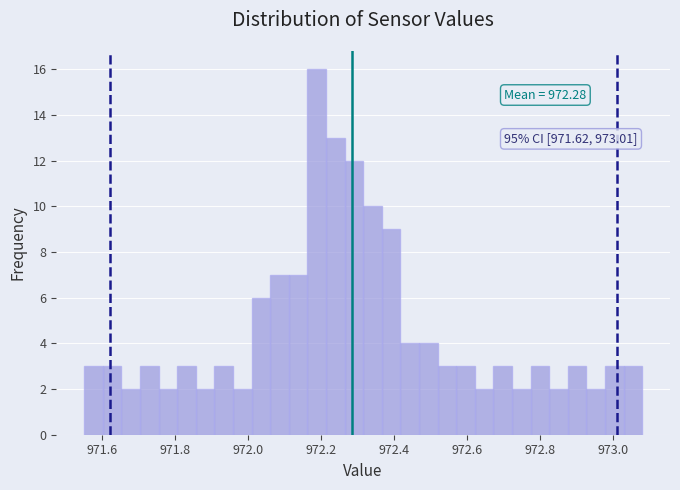

Around what value on the x-axis is the tallest bar? Give the approximate position of its centre, as read against the axis.

972.18